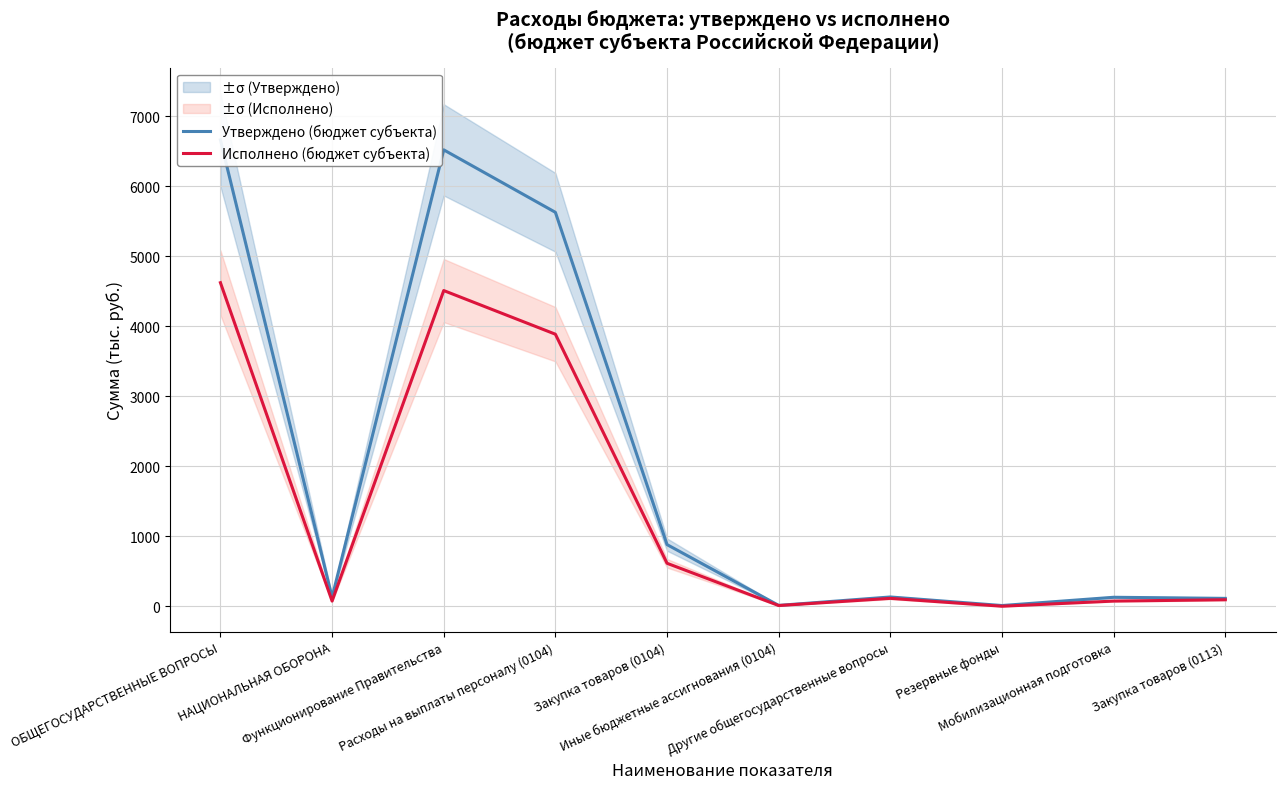

At which label is Утверждено (бюджет субъекта) closest to 3336?

Расходы на выплаты персоналу (0104)